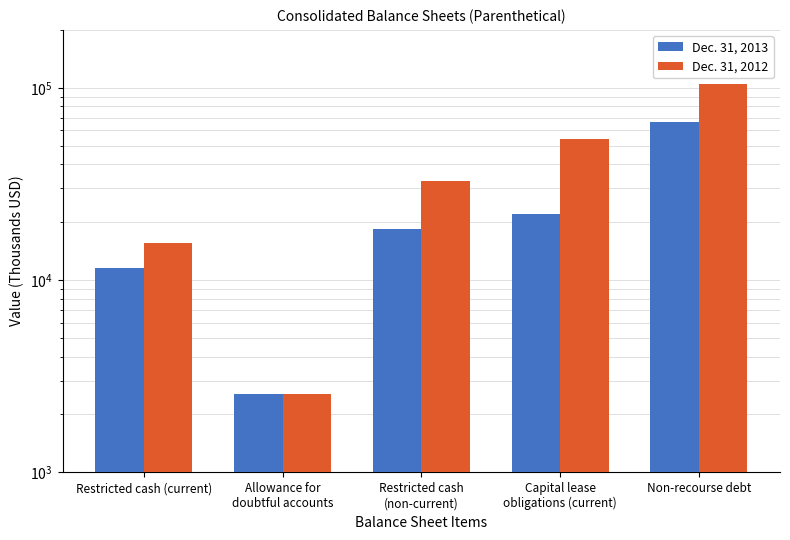

What position from the left is Non-recourse debt?

5